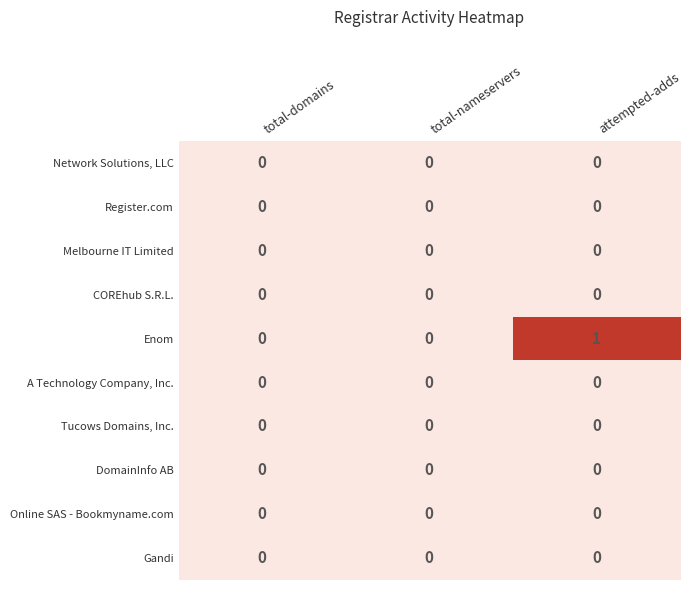

At which category is the sum across all series the highest?

attempted-adds